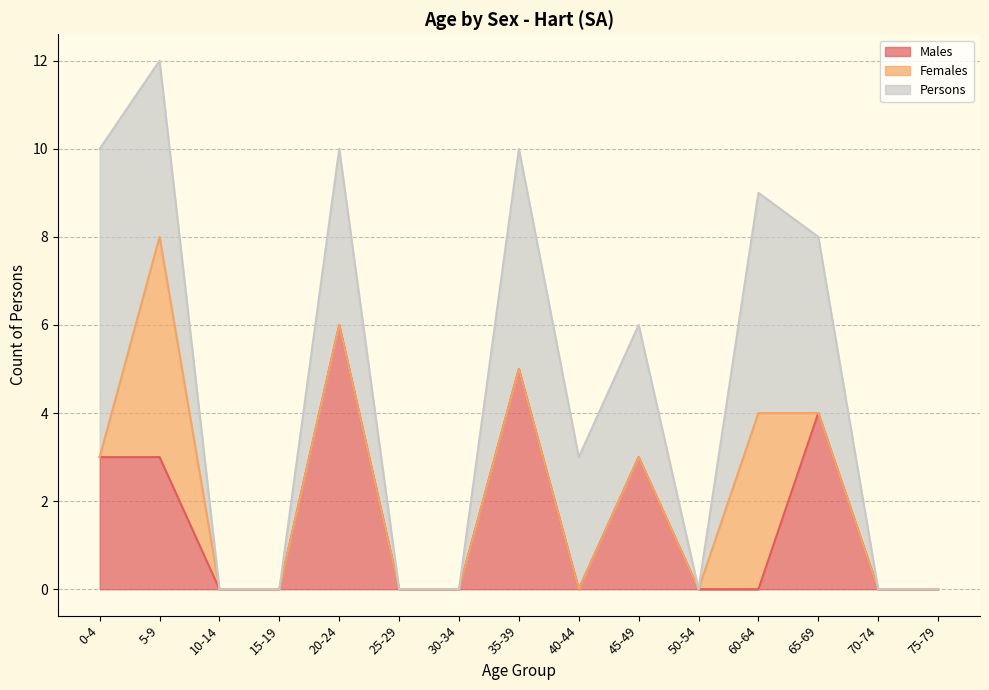

Reading left to right, what are all the values shown in this chart?

Males: 0-4=3	5-9=3	10-14=0	15-19=0	20-24=6	25-29=0	30-34=0	35-39=5	40-44=0	45-49=3	50-54=0	60-64=0	65-69=4	70-74=0	75-79=0
Females: 0-4=0	5-9=5	10-14=0	15-19=0	20-24=0	25-29=0	30-34=0	35-39=0	40-44=0	45-49=0	50-54=0	60-64=4	65-69=0	70-74=0	75-79=0
Persons: 0-4=7	5-9=4	10-14=0	15-19=0	20-24=4	25-29=0	30-34=0	35-39=5	40-44=3	45-49=3	50-54=0	60-64=5	65-69=4	70-74=0	75-79=0